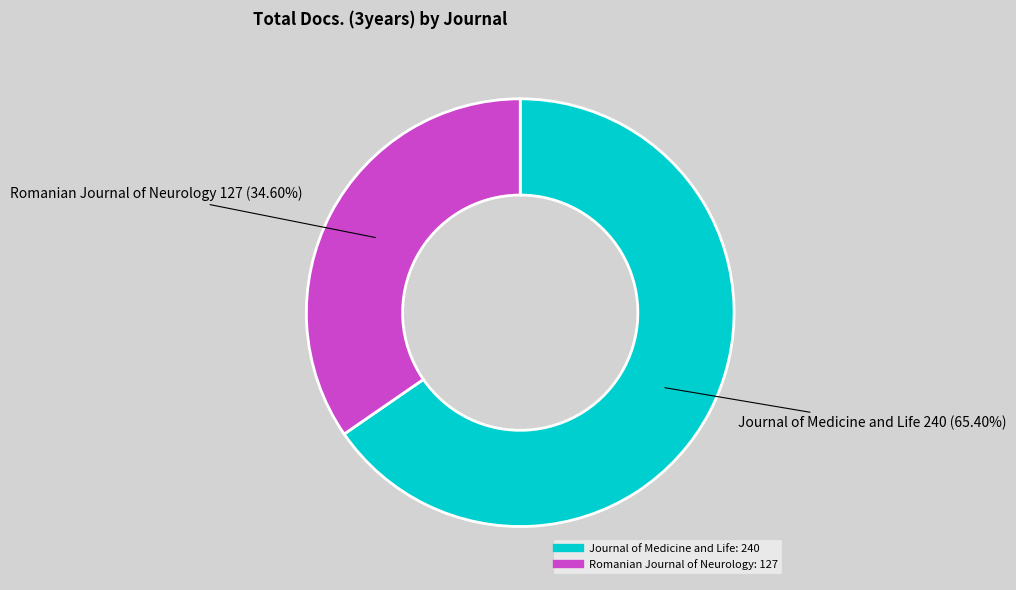

Combined, what portion of the pie is Romanian Journal of Neurology and Journal of Medicine and Life?

100.0%